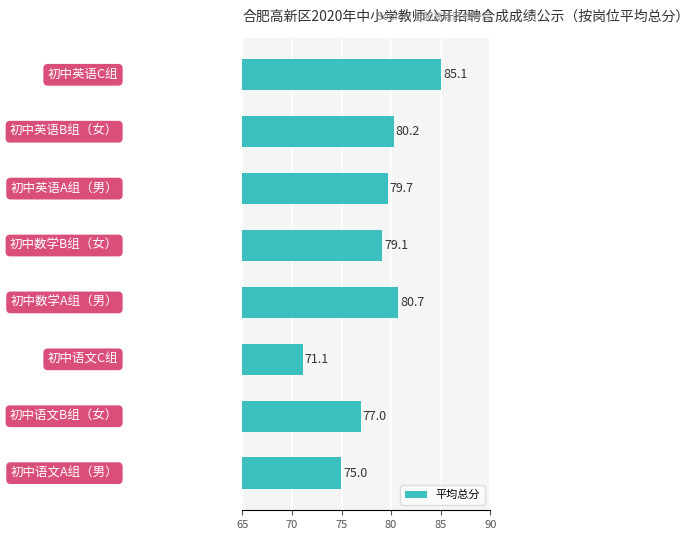

What is the difference between the maximum and second lowest values?

10.1